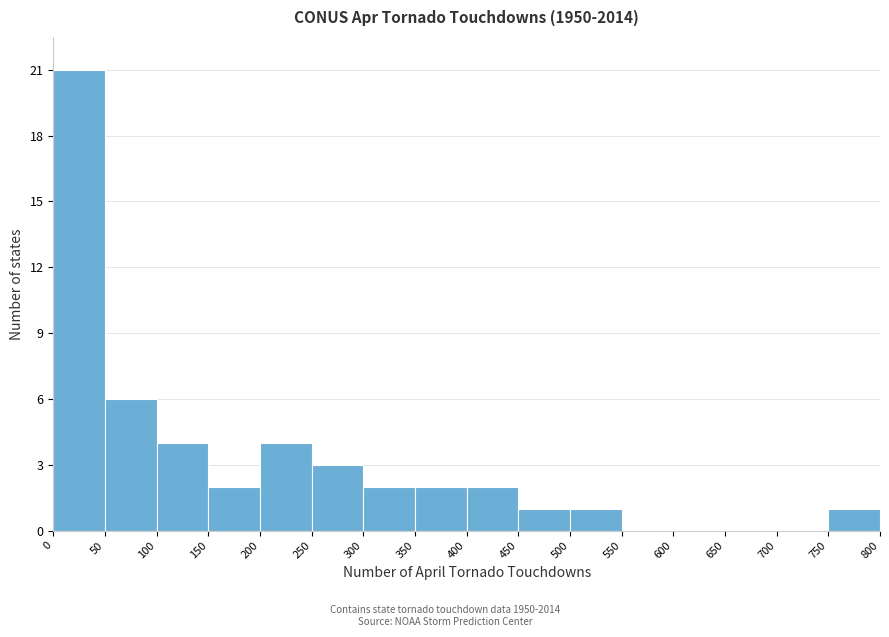

Reading left to right, transcribe this chart: for each bar, give the range it covers on the x-axis and its height. The values are not printed on the chart, so give them approximately, as read against the axis.

0 to 50: 21
50 to 100: 6
100 to 150: 4
150 to 200: 2
200 to 250: 4
250 to 300: 3
300 to 350: 2
350 to 400: 2
400 to 450: 2
450 to 500: 1
500 to 550: 1
550 to 600: 0
600 to 650: 0
650 to 700: 0
700 to 750: 0
750 to 800: 1